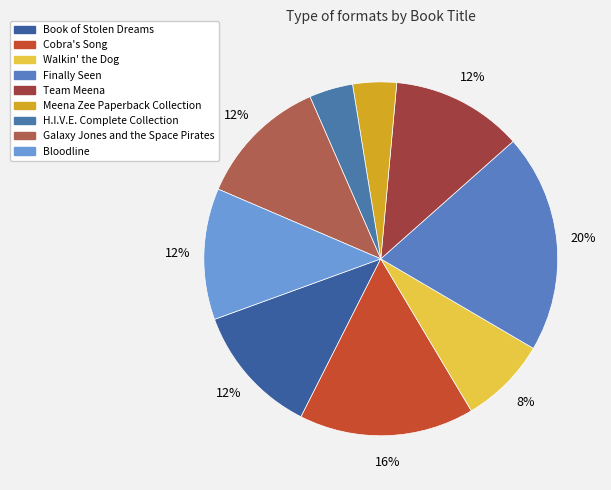

How many segments does this pie chart have?

9